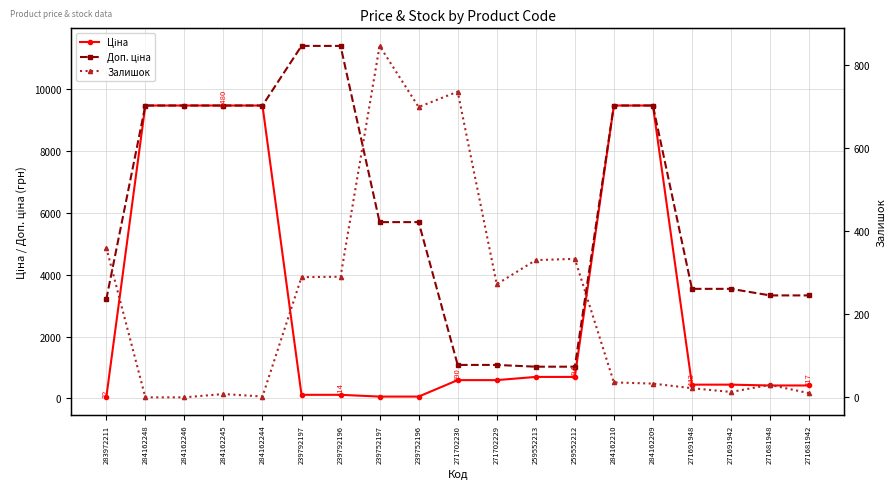

True or false: Ціна and Доп. ціна intersect in this chart.

False